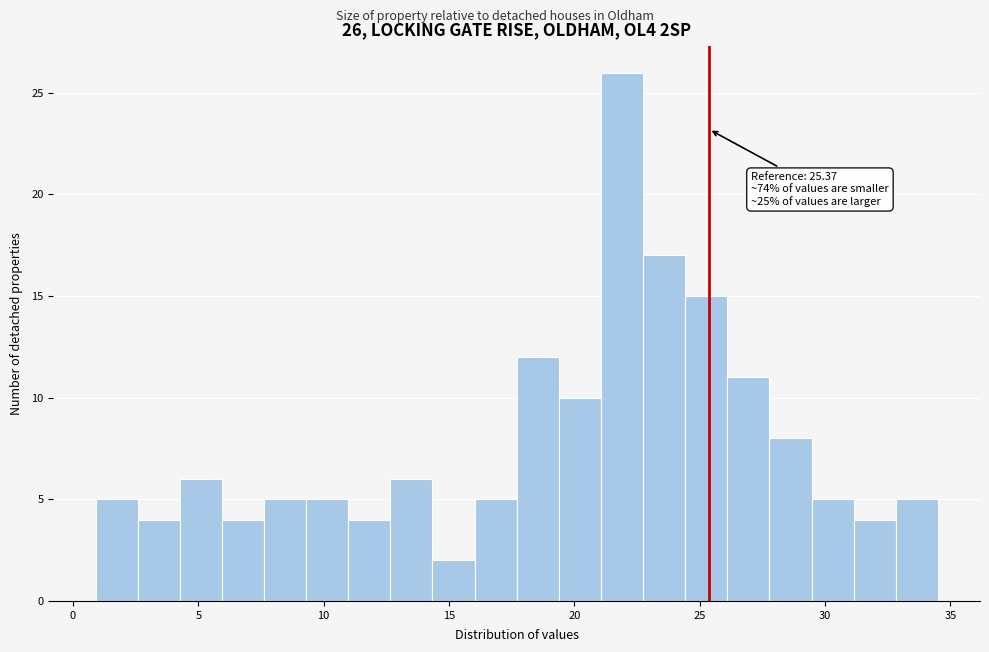

Around what value on the x-axis is the tallest bar? Give the approximate position of its centre, as read against the axis.

22.0